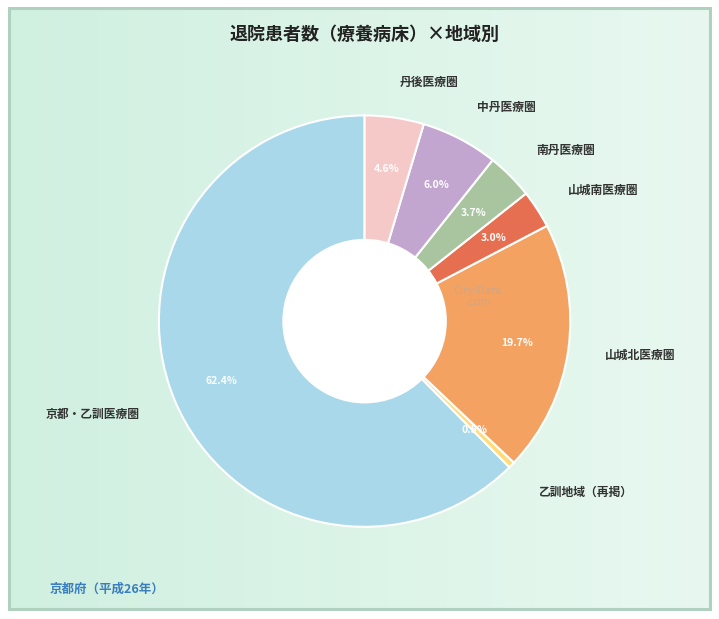

What is the smallest slice in the pie chart?

乙訓地域（再掲）